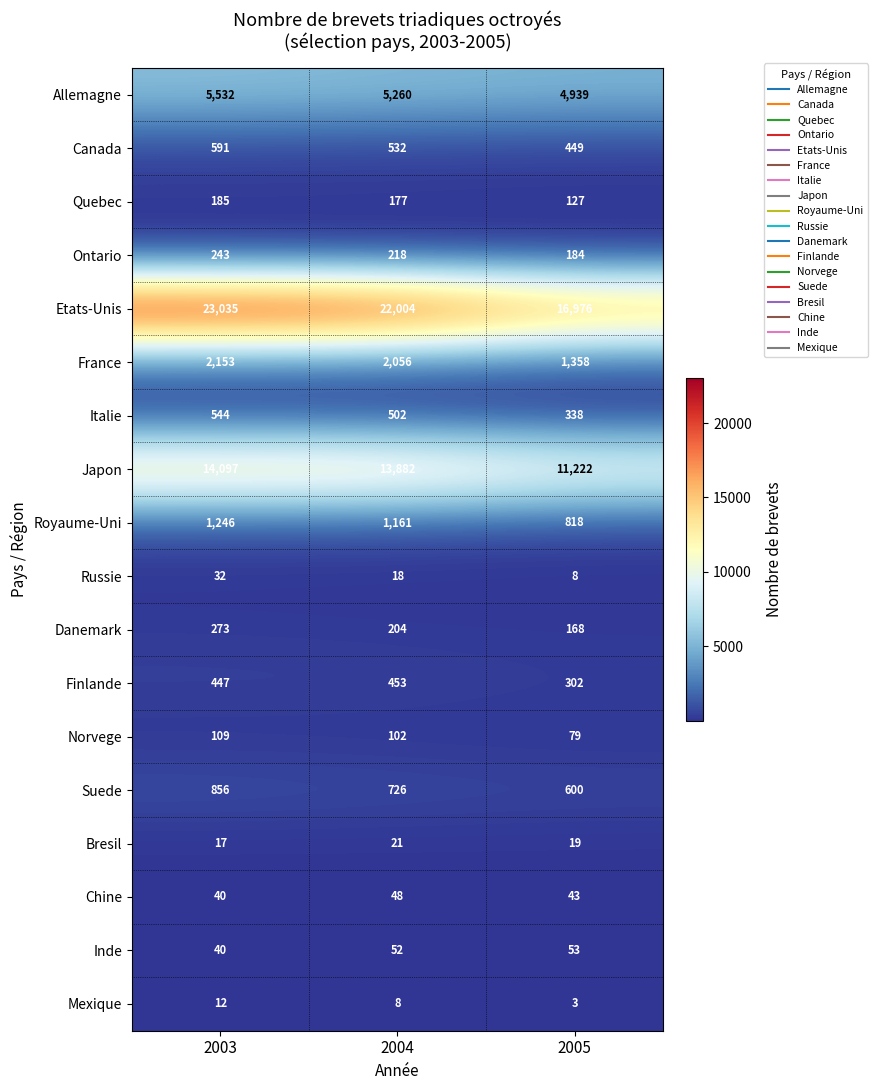

Between 2003 and 2004, which series saw the biggest shift?

Etats-Unis